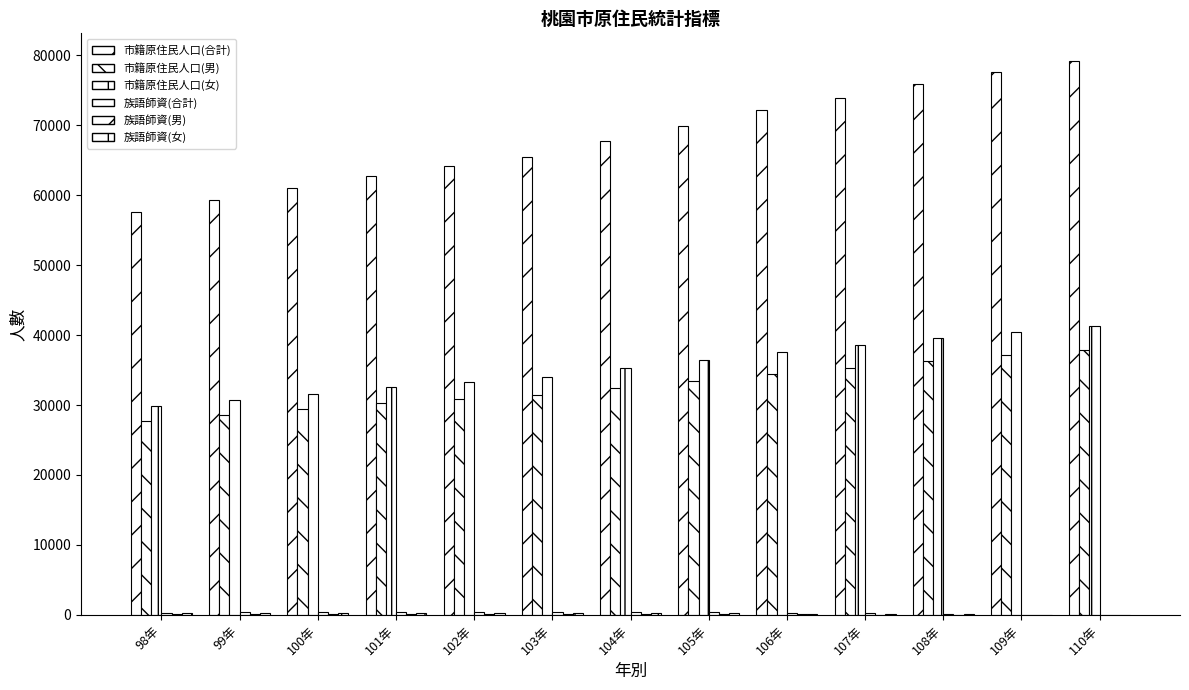

Are the bars horizontal?

No